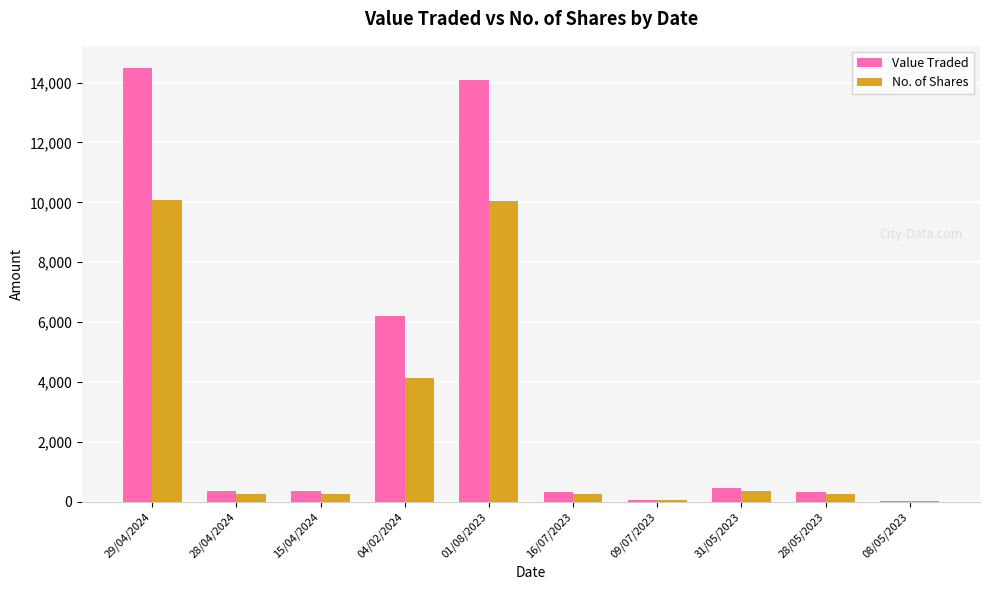

Is the value of Value Traded at 04/02/2024 greater than the value of No. of Shares at 09/07/2023?

Yes